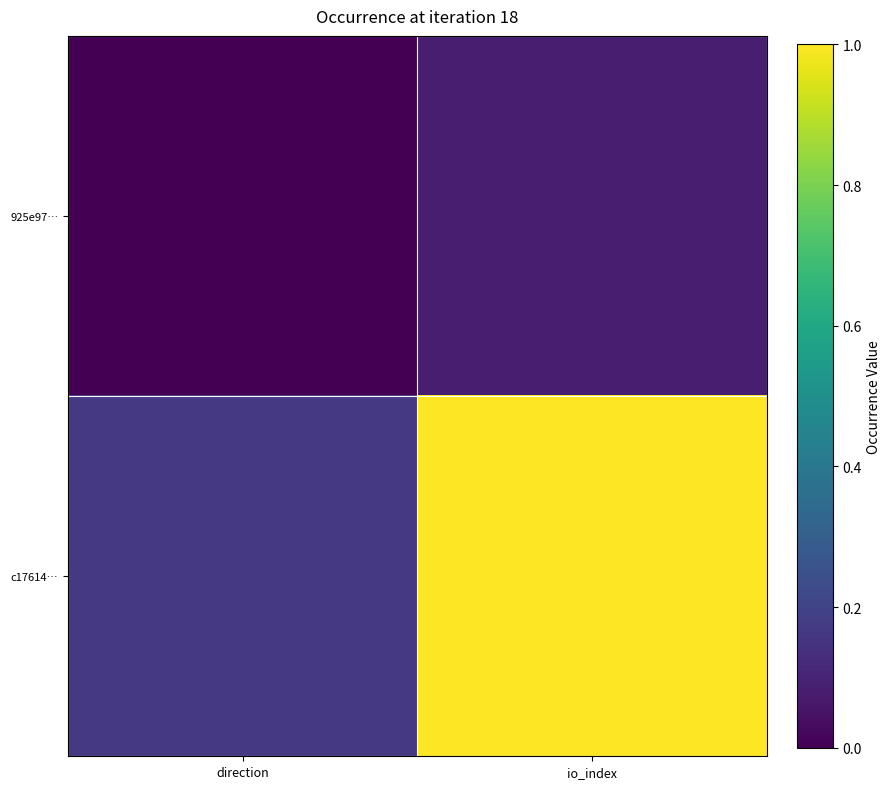

Reading left to right, extract all data points from this chart.

925e97…: direction=0.0	io_index=0.1
c17614…: direction=0.2	io_index=1.0